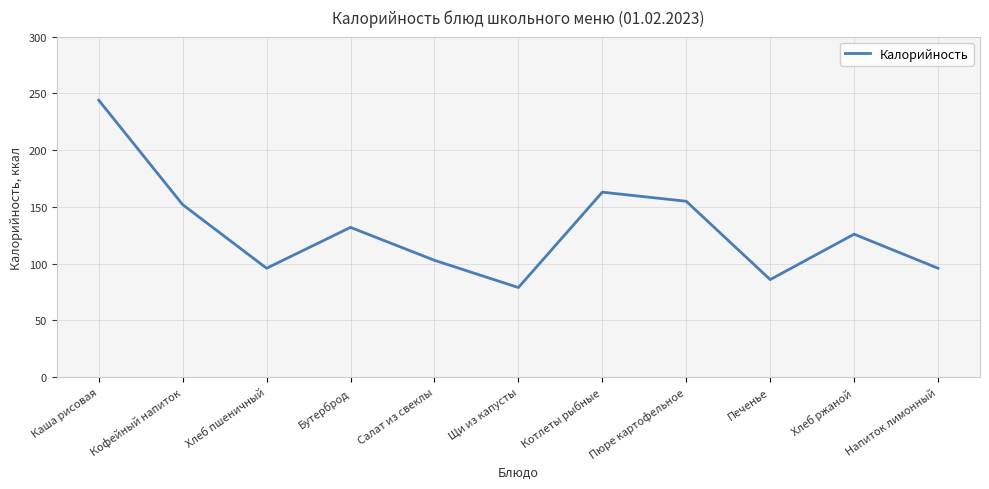

At which category does the chart reach its peak across all series?

Каша рисовая